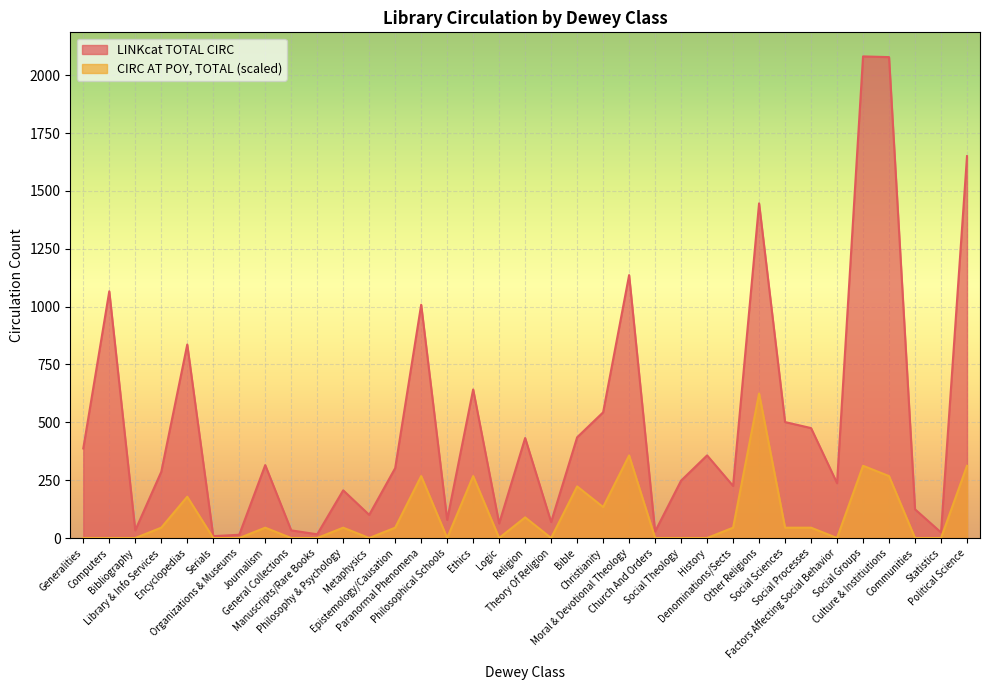

Which series has the largest range (max minus min)?

LINKcat TOTAL CIRC